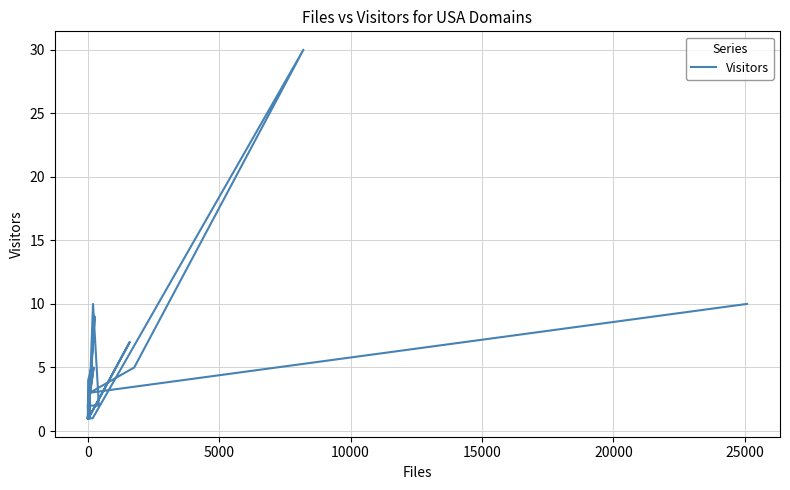

Does the chart display data point markers on the line(s)?

No